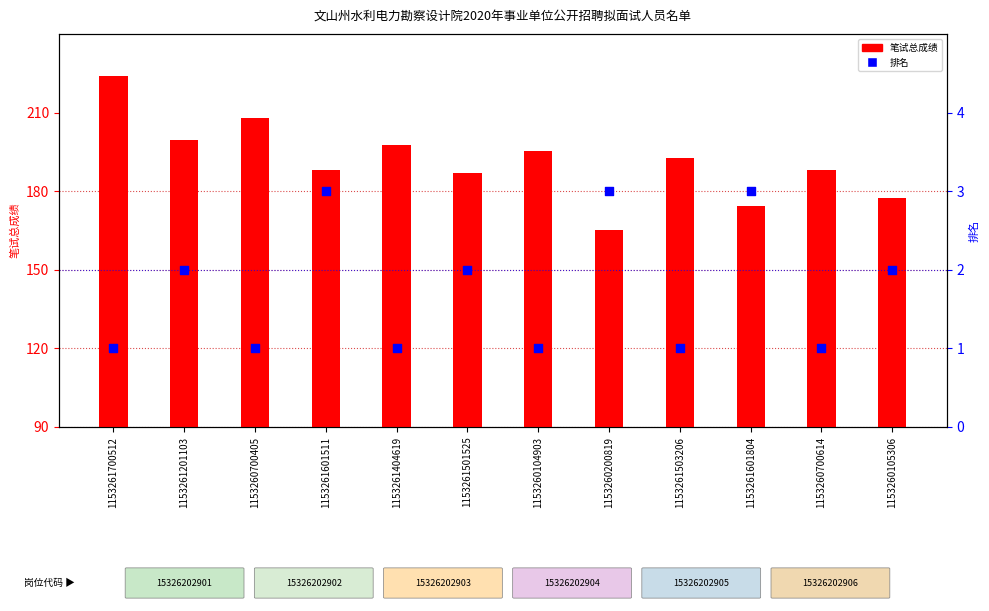

What is the total value across all series at 1153261700512?

225.0